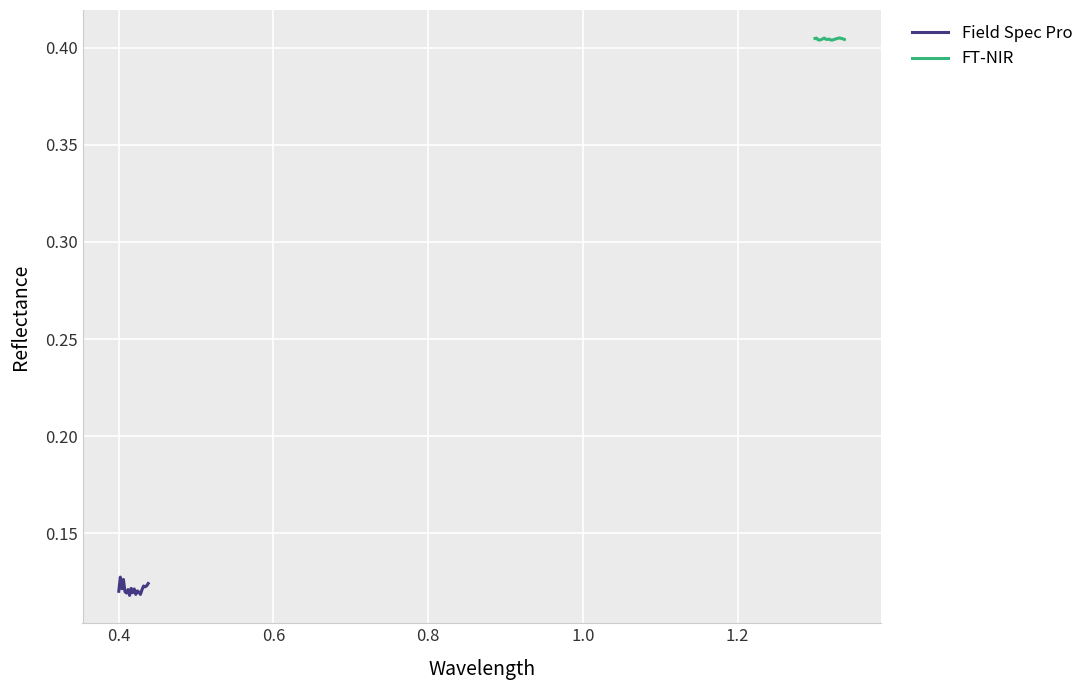

How many data points does each series have?

20